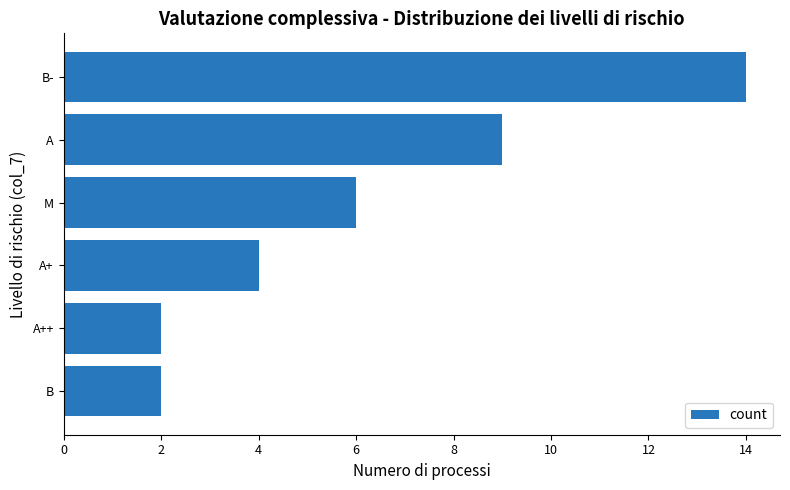

What is the change in value from A to M?

-3